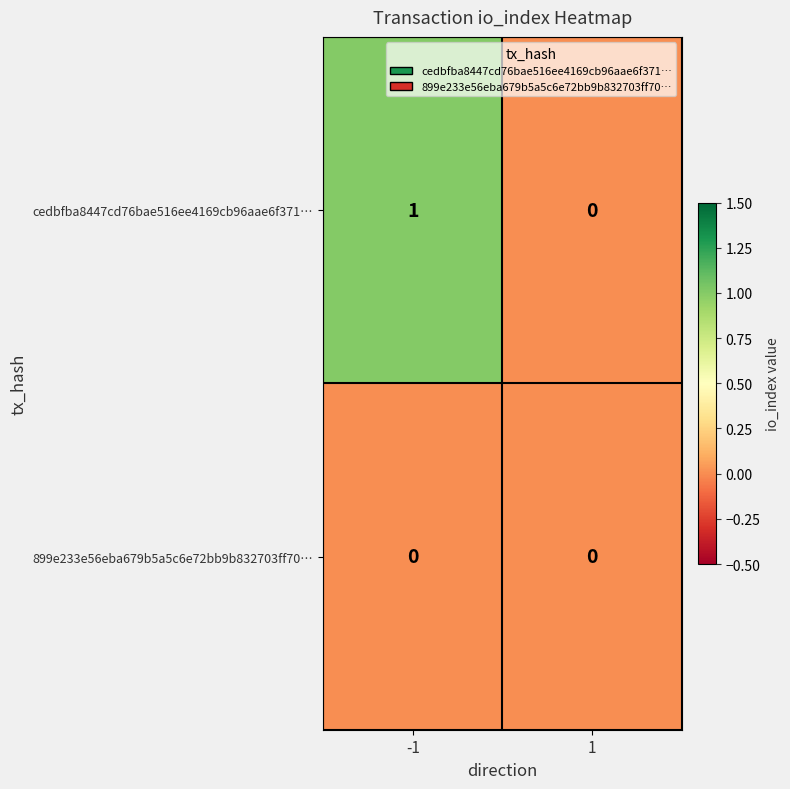

Reading left to right, extract all data points from this chart.

cedbfba8447cd76bae516ee4169cb96aae6f371…: 1	0
899e233e56eba679b5a5c6e72bb9b832703ff70…: 0	0